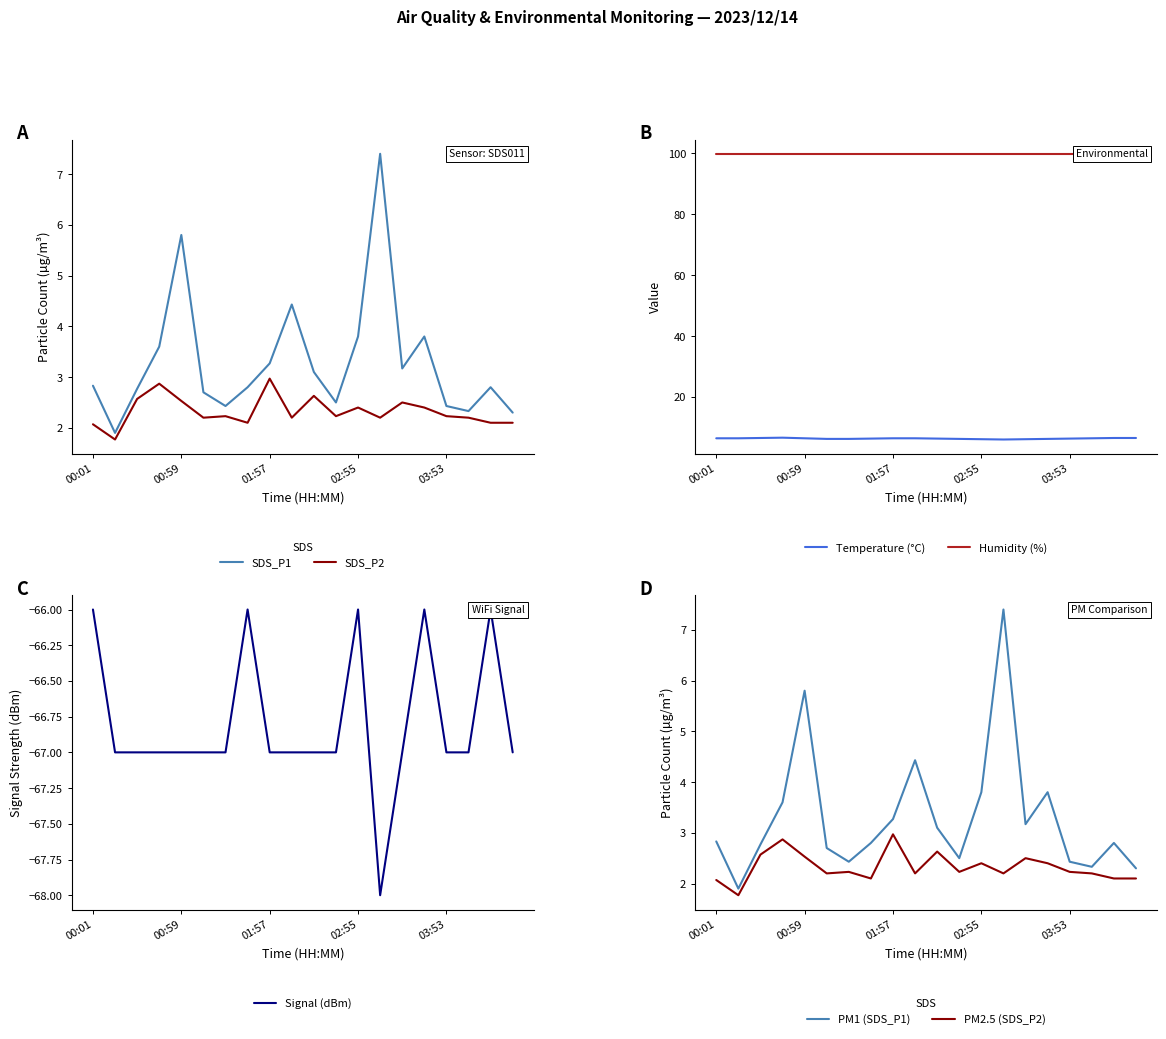

What is the minimum value shown in the chart?

-68.0